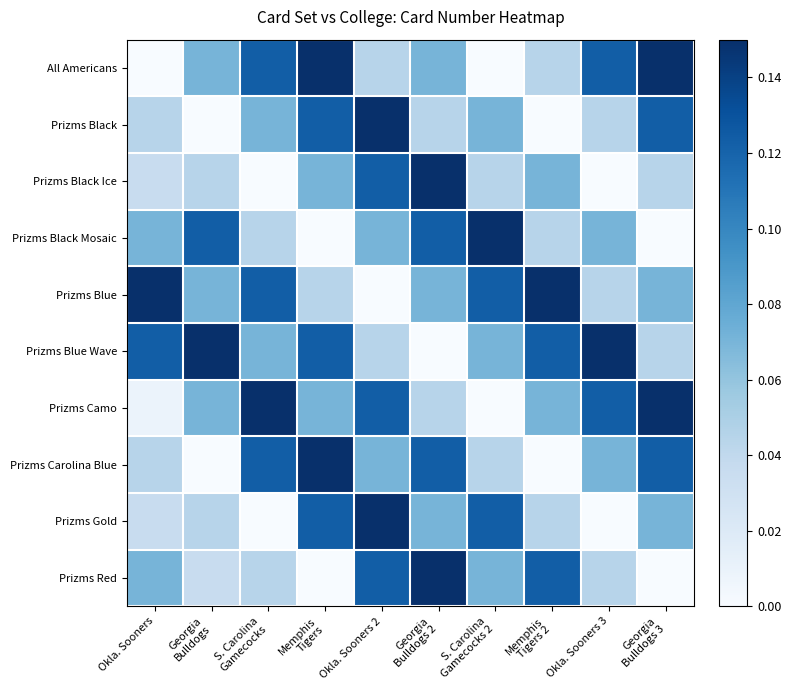

At how many categories does at least one series exceed 0?

10